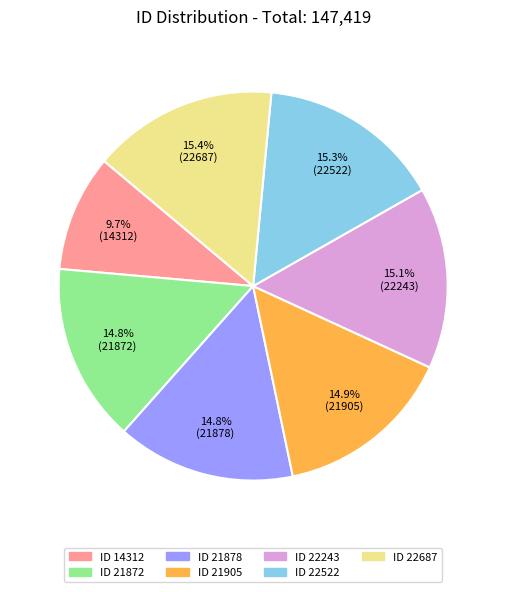

To the nearest percent, what is the average slice percentage?

14%